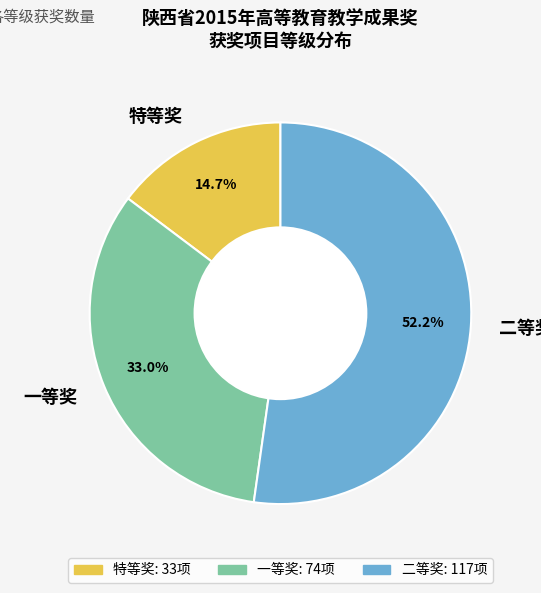

Between 特等奖 and 一等奖, which is larger?

一等奖